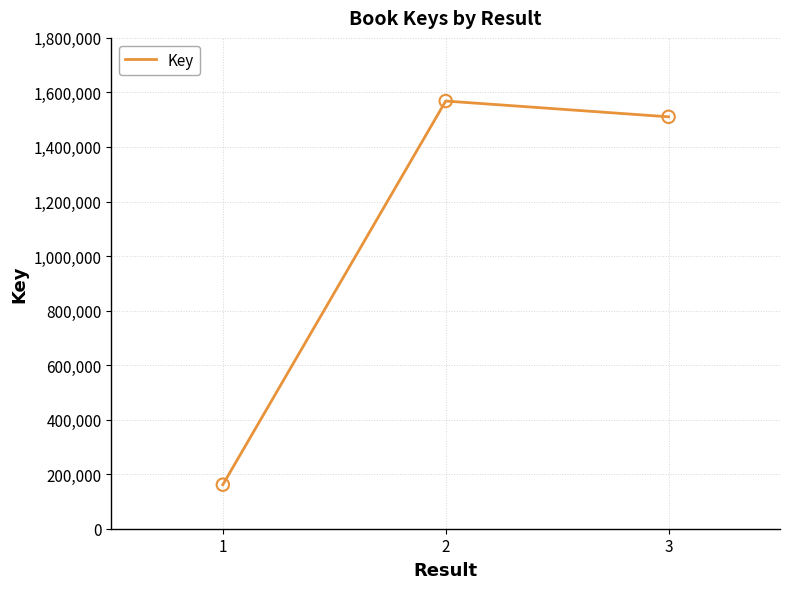

What is the change in value from 1 to 3?

+1349108